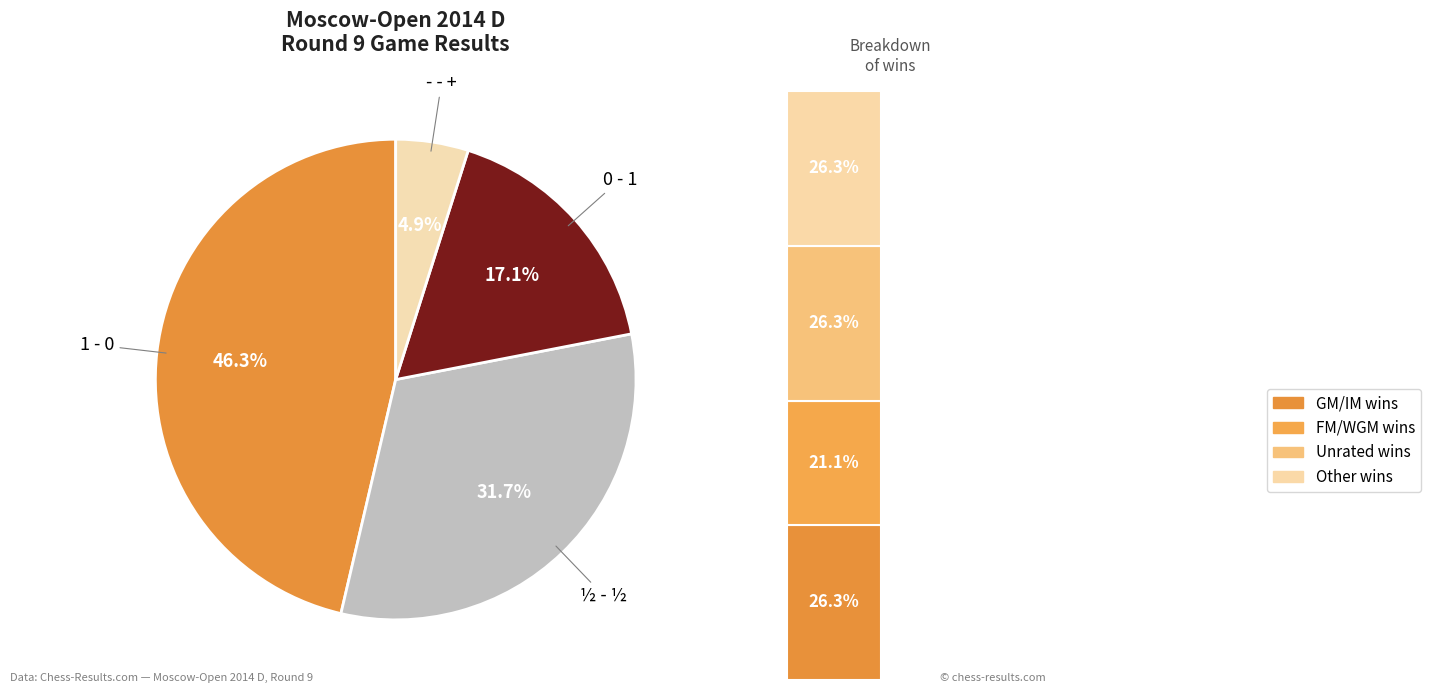

To the nearest percent, what portion does ½ - ½ represent?

32%